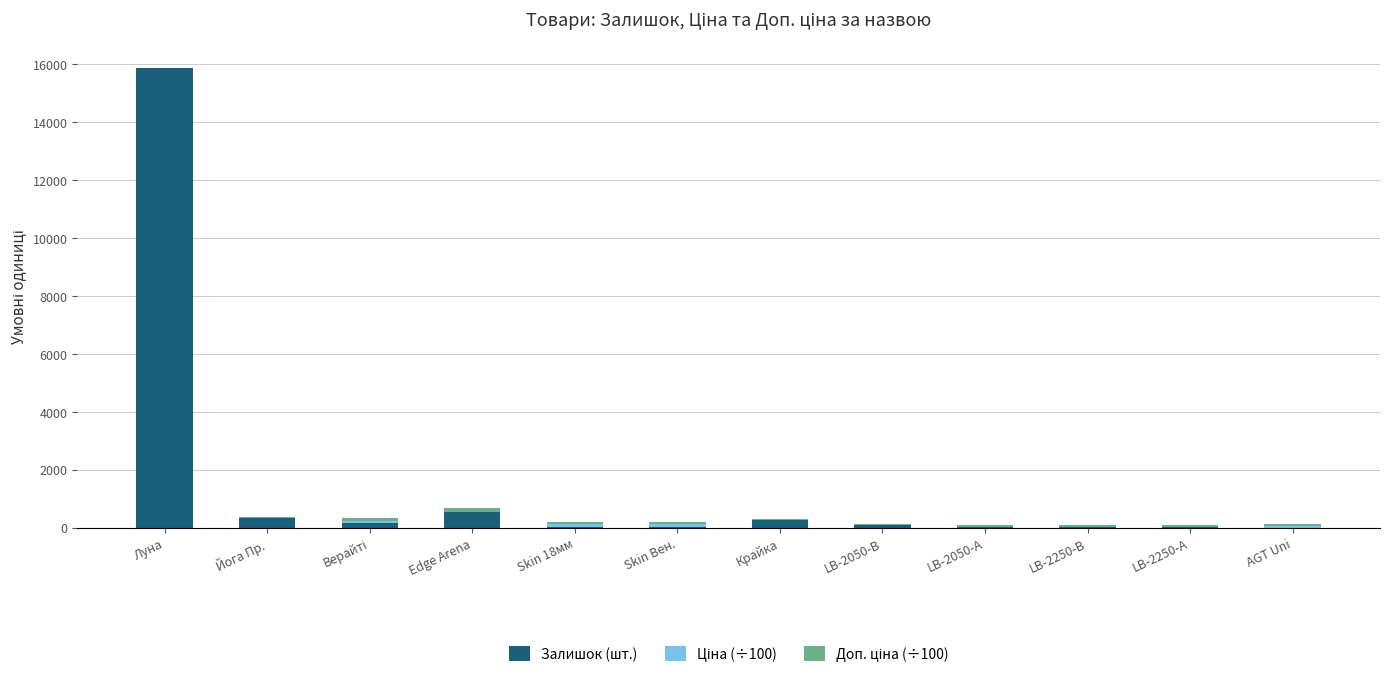

At which category is the sum across all series the highest?

Луна